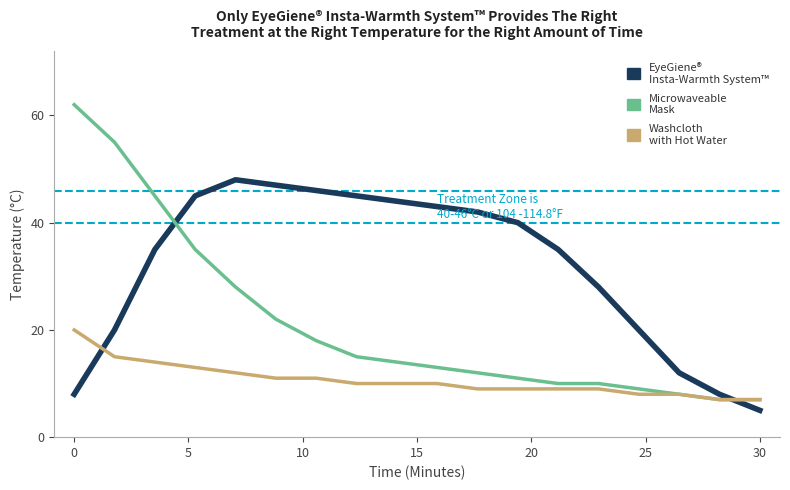

What is the maximum value shown in the chart?

62